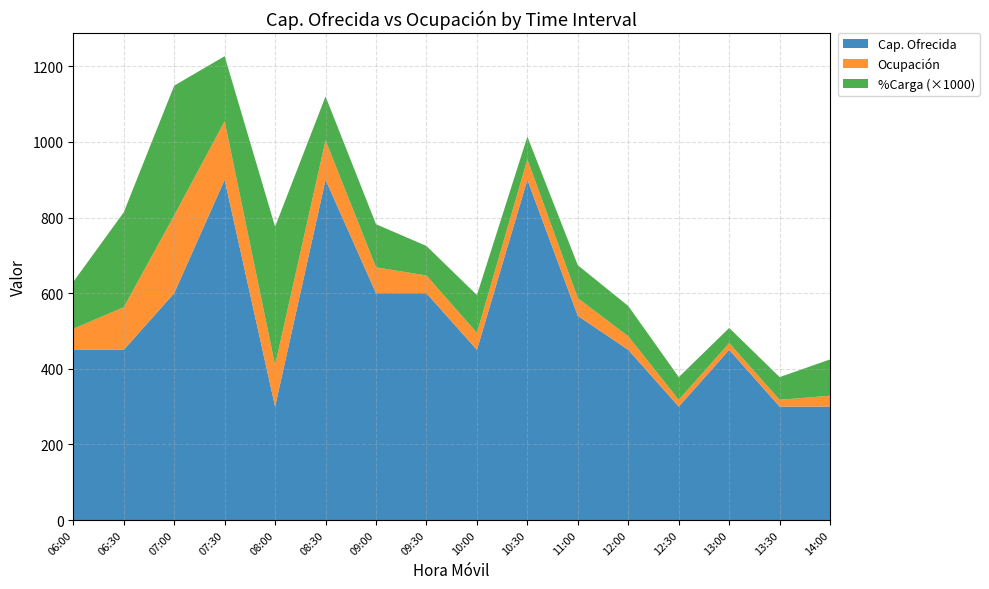

Reading left to right, list all the values displayed in this chart.

Cap. Ofrecida: 06:00=450.0	06:30=450.0	07:00=600.0	07:30=900.0	08:00=300.0	08:30=900.0	09:00=600.0	09:30=600.0	10:00=450.0	10:30=900.0	11:00=540.0	12:00=450.0	12:30=300.0	13:00=450.0	13:30=300.0	14:00=300.0
Ocupacion: 06:00=55.8	06:30=112.8	07:00=205.8	07:30=154.8	08:00=109.8	08:30=104.4	09:00=68.4	09:30=46.8	10:00=45.0	10:30=54.0	11:00=46.8	12:00=36.0	12:30=18.0	13:00=18.0	13:30=18.0	14:00=28.8
Carga_pct: 06:00=0.1	06:30=0.3	07:00=0.3	07:30=0.2	08:00=0.4	08:30=0.1	09:00=0.1	09:30=0.1	10:00=0.1	10:30=0.1	11:00=0.1	12:00=0.1	12:30=0.1	13:00=0.0	13:30=0.1	14:00=0.1